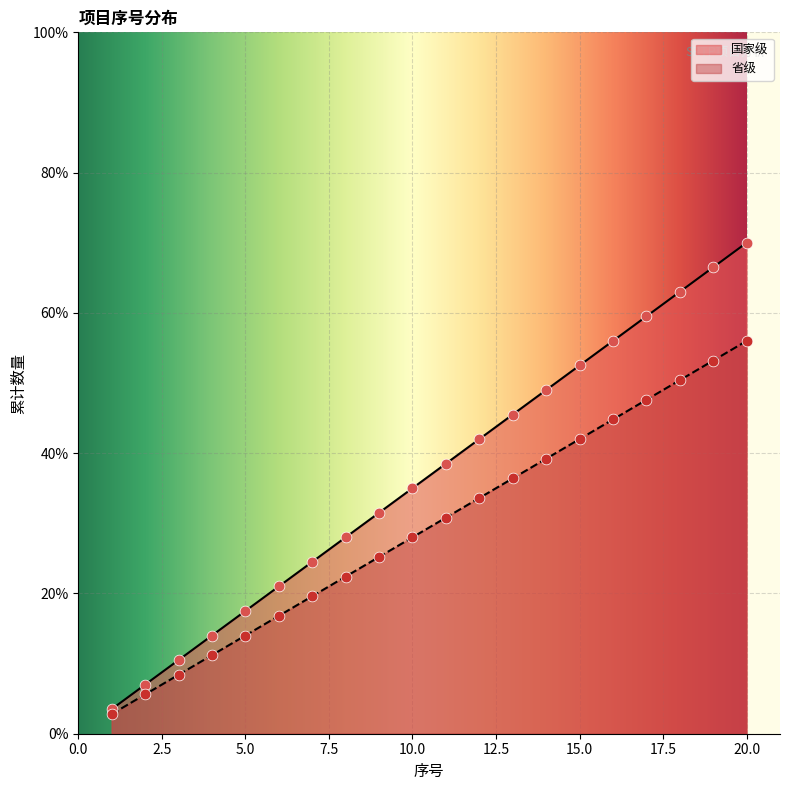

At which category is the sum across all series the highest?

20.0